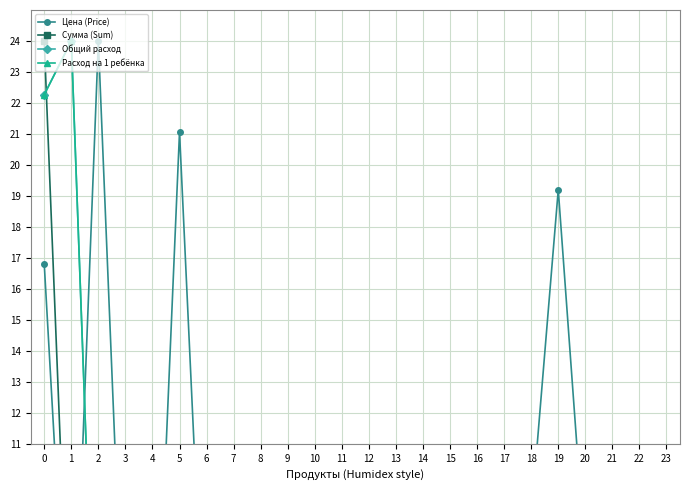

What is the difference between the maximum and minimum values in the Сумма (Sum) series?

24.0